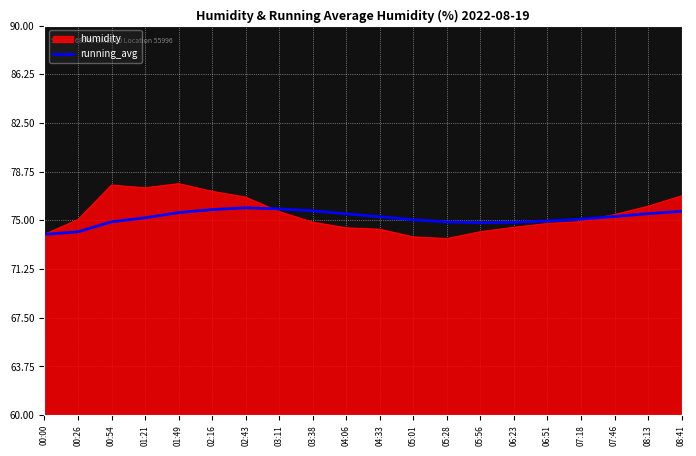

Which series has the largest range (max minus min)?

humidity